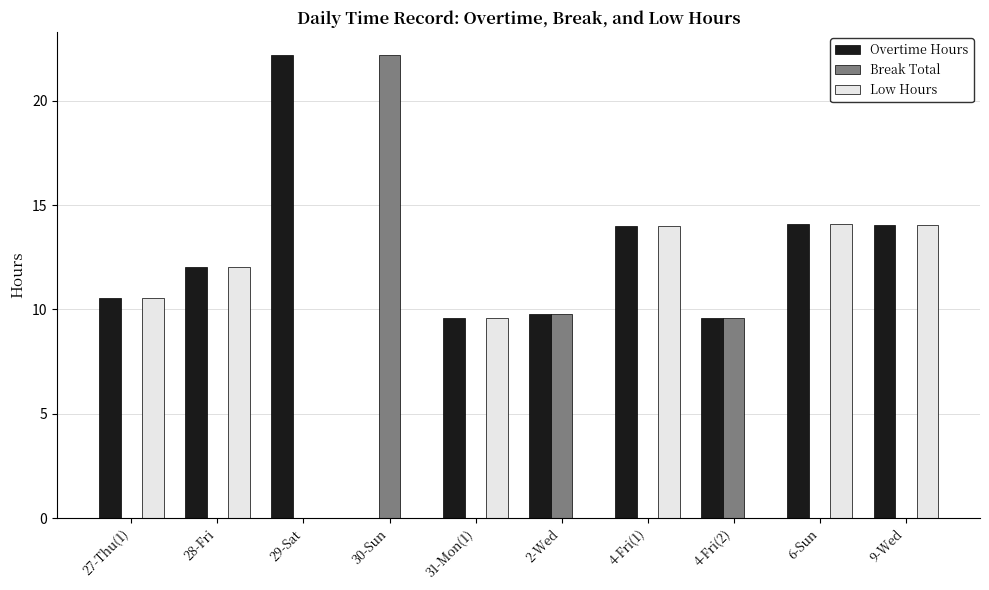

Which series has the largest total across all categories?

Overtime Hours